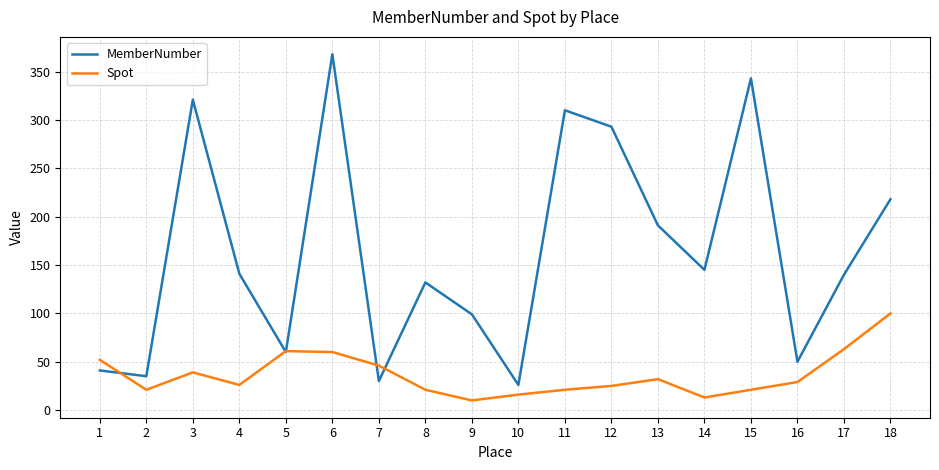

Is this an area chart (filled region under the line)?

No